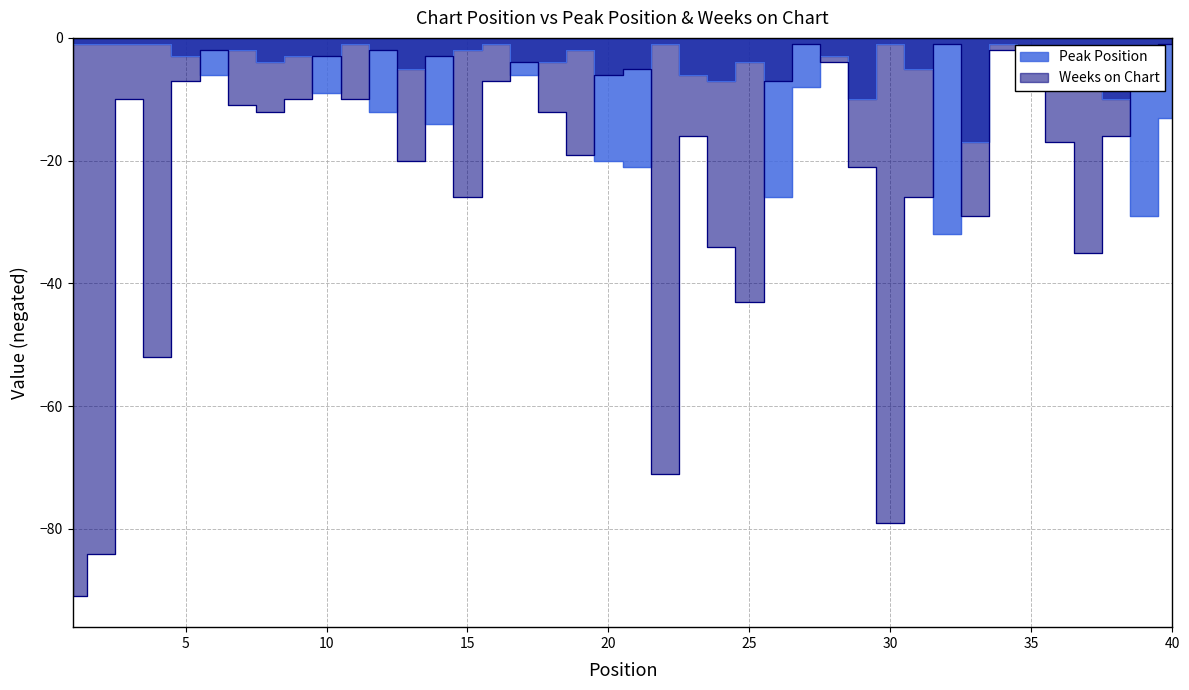

Reading left to right, transcribe all the data shown in this chart.

Peak Position: 1=-1	2=-1	3=-1	4=-1	5=-3	6=-6	7=-2	8=-4	9=-3	10=-9	11=-1	12=-12	13=-5	14=-14	15=-2	16=-1	17=-6	18=-4	19=-2	20=-20	21=-21	22=-1	23=-6	24=-7	25=-4	26=-26	27=-8	28=-3	29=-10	30=-1	31=-5	32=-32	33=-17	34=-1	35=-8	36=-3	37=-4	38=-10	39=-29	40=-13
Weeks on Chart: 1=-91	2=-84	3=-10	4=-52	5=-7	6=-2	7=-11	8=-12	9=-10	10=-3	11=-10	12=-2	13=-20	14=-3	15=-26	16=-7	17=-4	18=-12	19=-19	20=-6	21=-5	22=-71	23=-16	24=-34	25=-43	26=-7	27=-1	28=-4	29=-21	30=-79	31=-26	32=-1	33=-29	34=-2	35=-7	36=-17	37=-35	38=-16	39=-6	40=-1